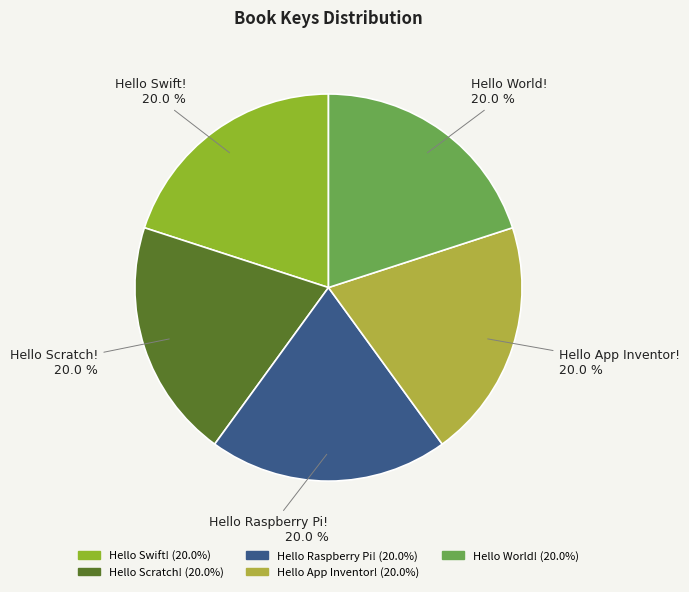

To the nearest percent, what portion does Hello App Inventor! represent?

20%